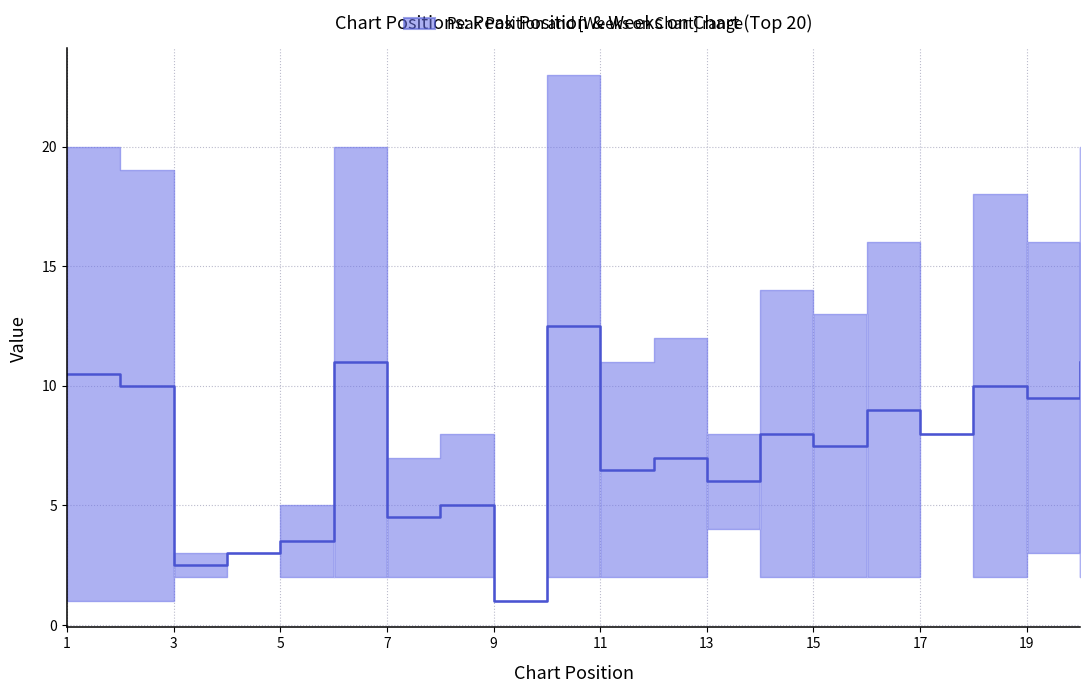

How many lines are shown in the chart?

2